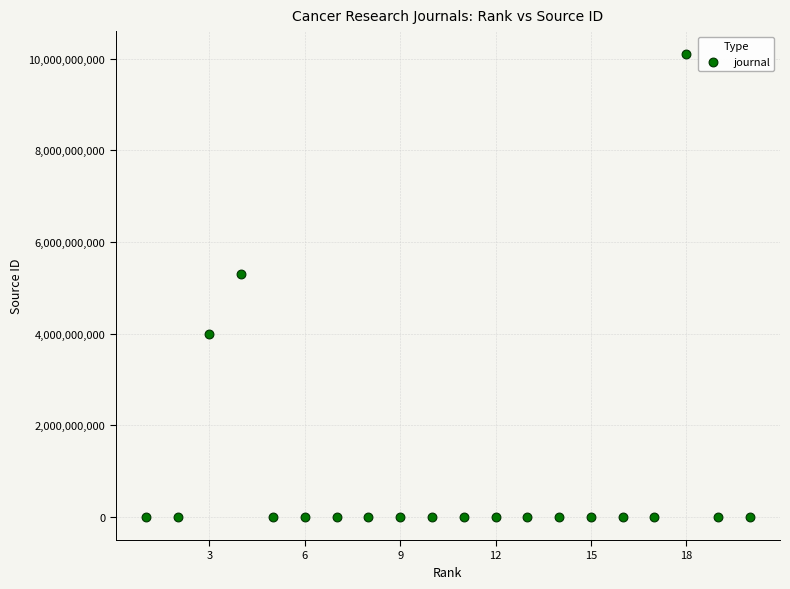

What is the range of X values (max minus min)?

19